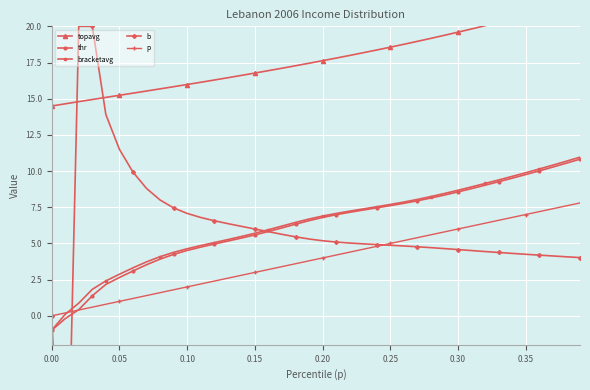

What is the highest value of the p series?

7.8